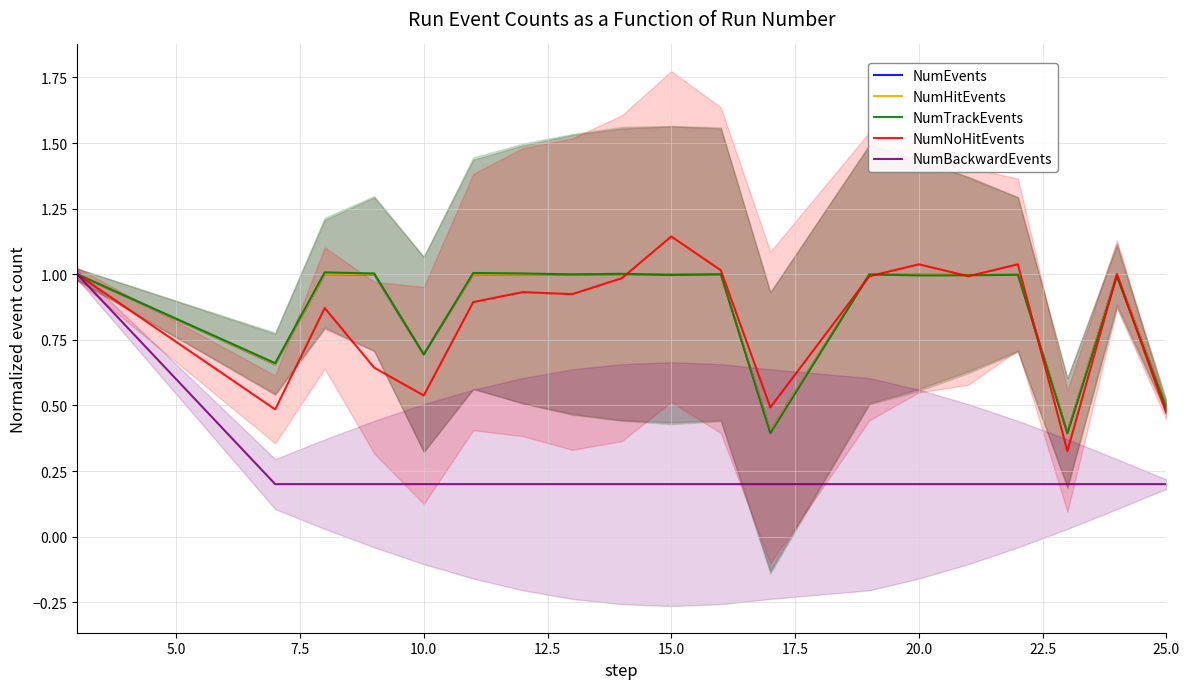

True or false: NumBackwardEvents has a value of 0.1 at 15.0.

False